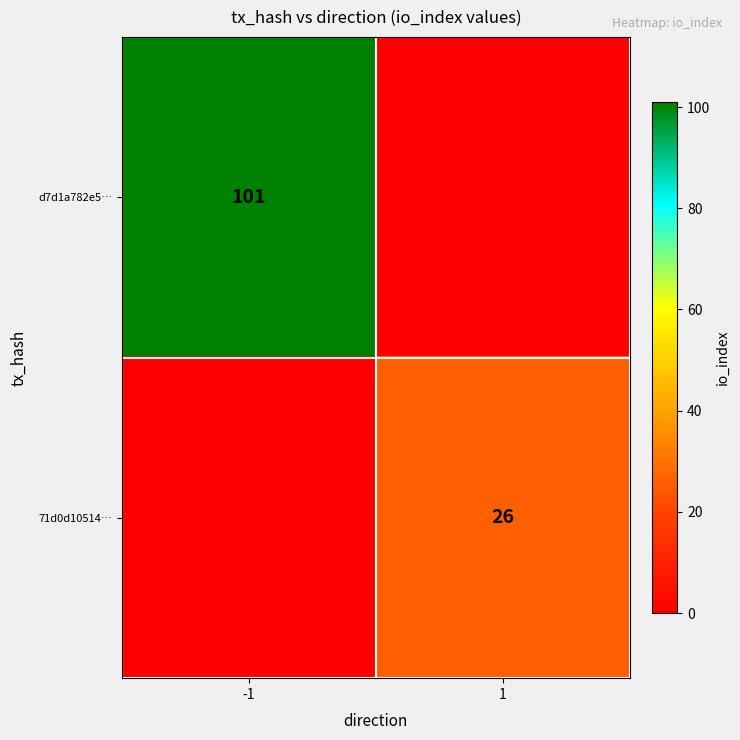

The value of 71d0d10514… at 1 is 13. True or false?

False